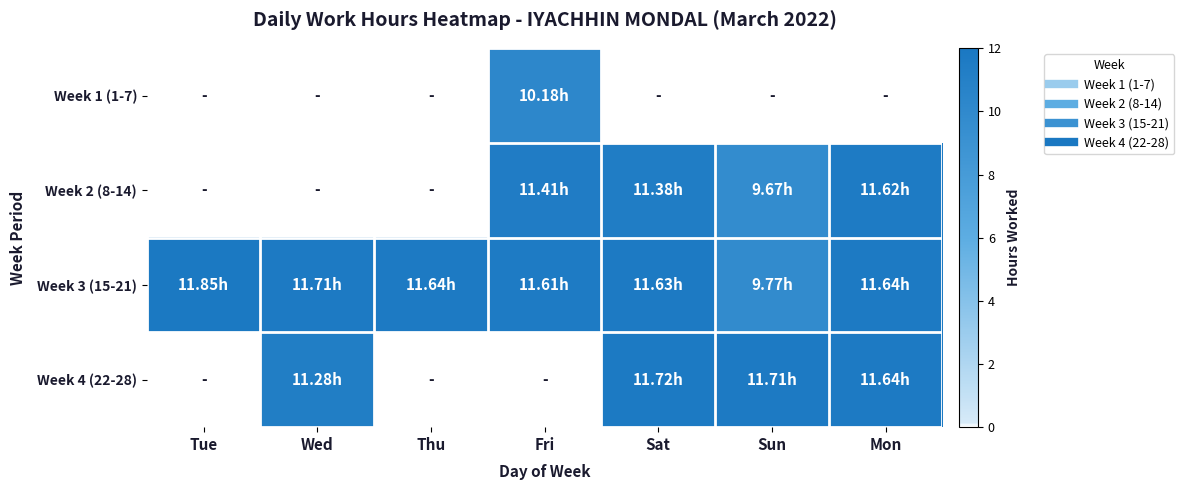

At how many categories does at least one series exceed 6?

7